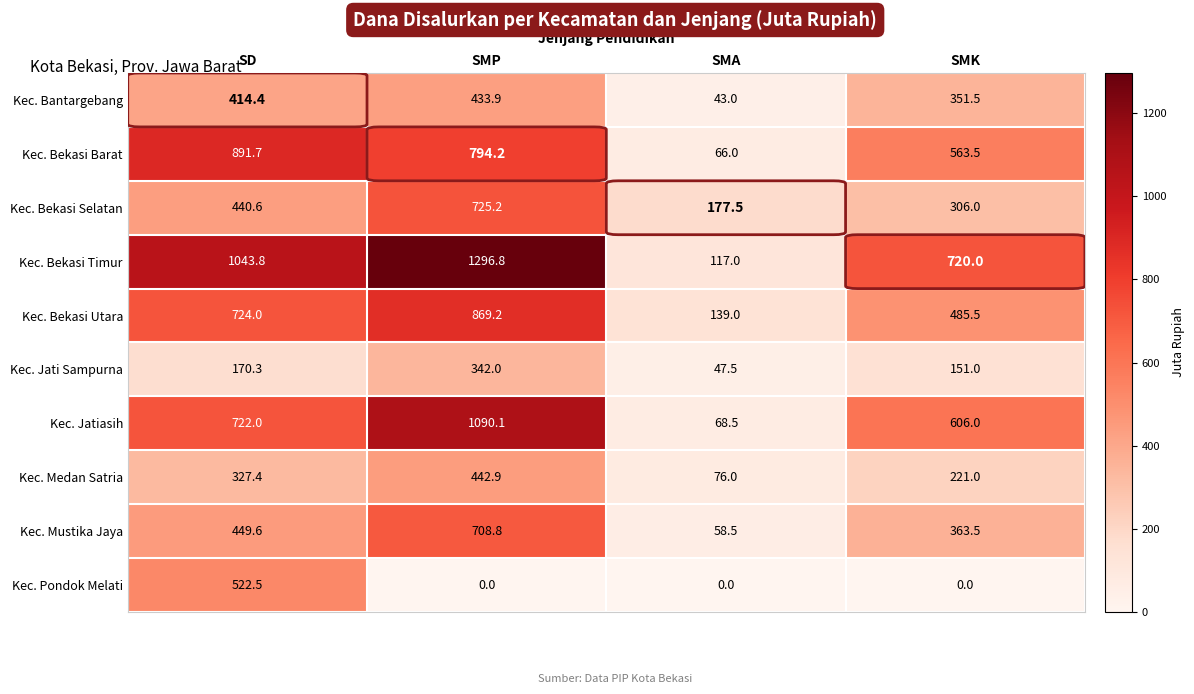

Is it true that Kec. Bekasi Barat equals 794.2 at SMP?

True